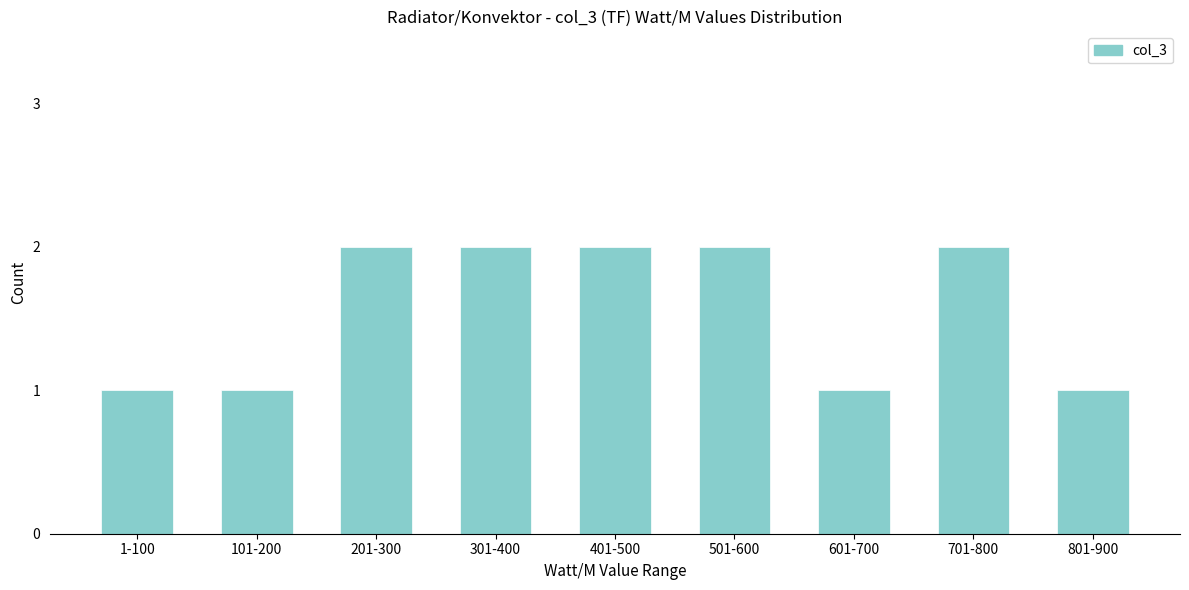

Reading left to right, transcribe all the data shown in this chart.

1-100=1	101-200=1	201-300=2	301-400=2	401-500=2	501-600=2	601-700=1	701-800=2	801-900=1